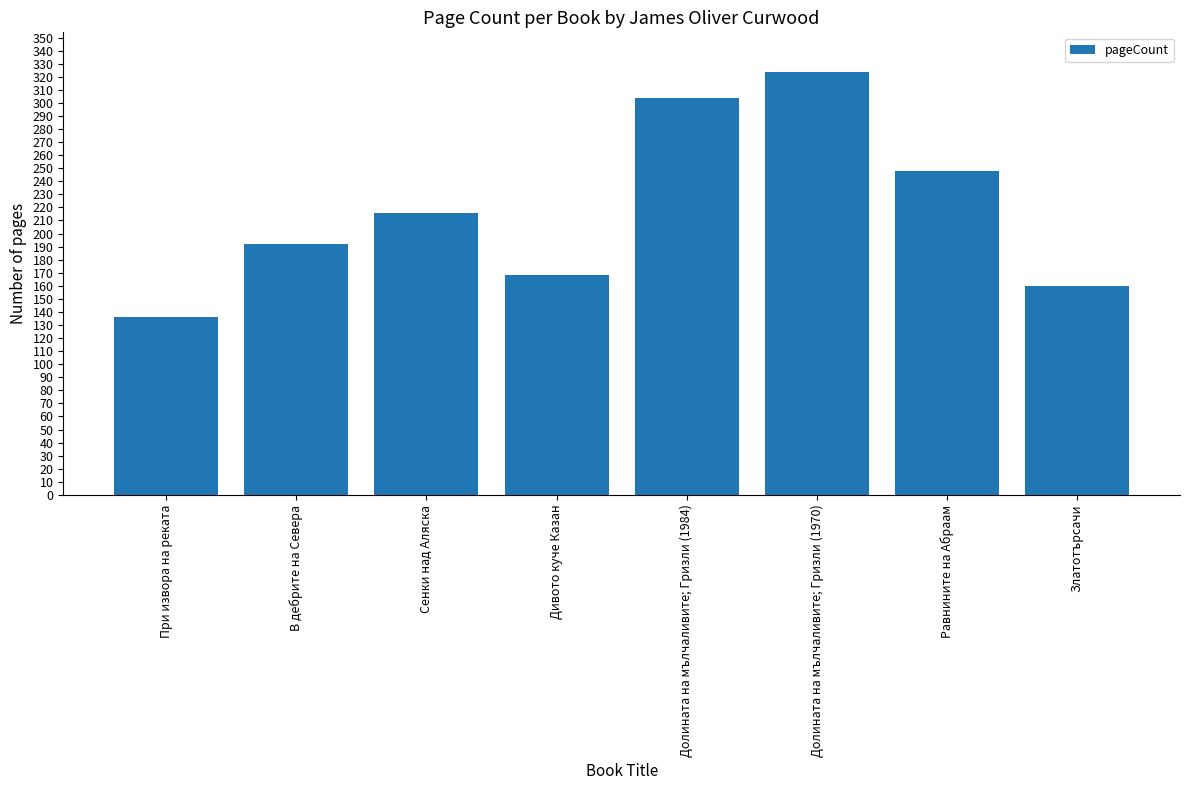

List the labels in order of value, smallest first.

При извора на реката, Златотърсачи, Дивото куче Казан, В дебрите на Севера, Сенки над Аляска, Равнините на Абраам, Долината на мълчаливите; Гризли (1984), Долината на мълчаливите; Гризли (1970)